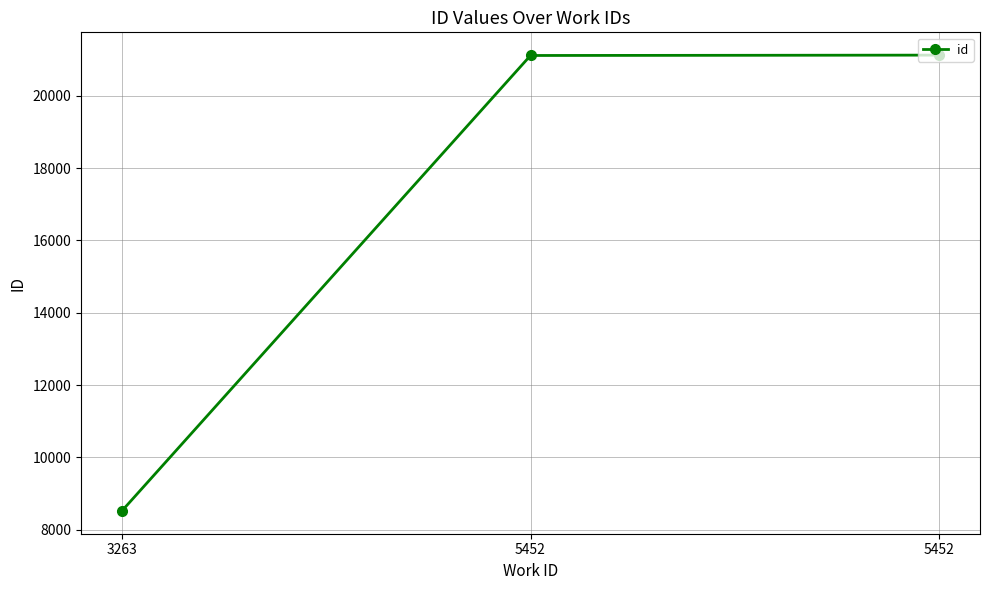

True or false: the data shows 21123 at 5452.

True